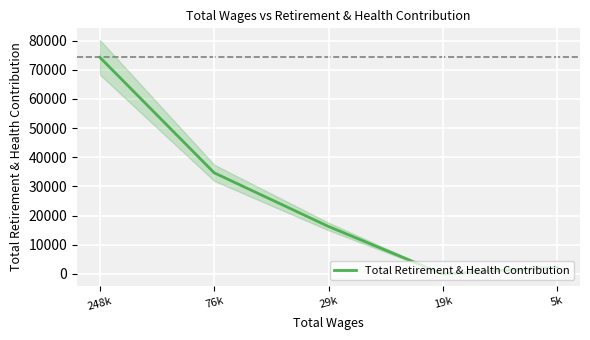

Reading right to left, what are all the values shown in this chart?

5k=2307	19k=0	29k=16275	76k=34669	248k=74251